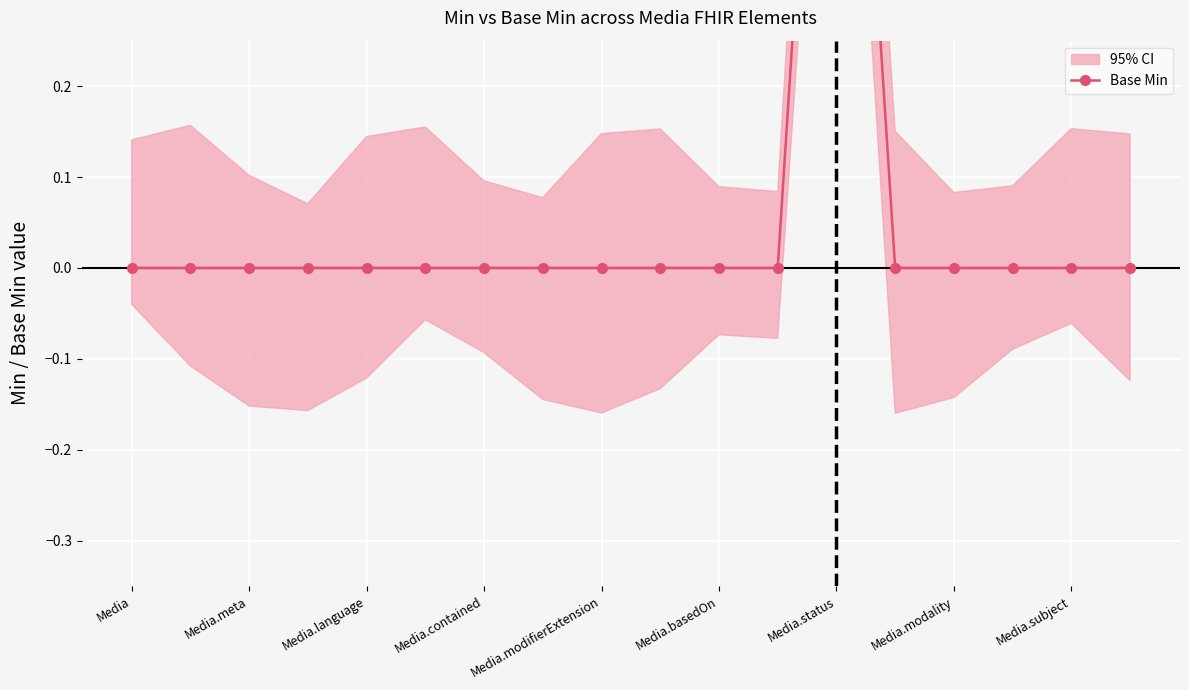

Rank the categories by value from highest to lowest.

12, Media, Media.meta, Media.language, Media.contained, Media.modifierExtension, Media.basedOn, Media.status, Media.modality, Media.subject, 9, 10, 11, 13, 14, 15, 16, 17